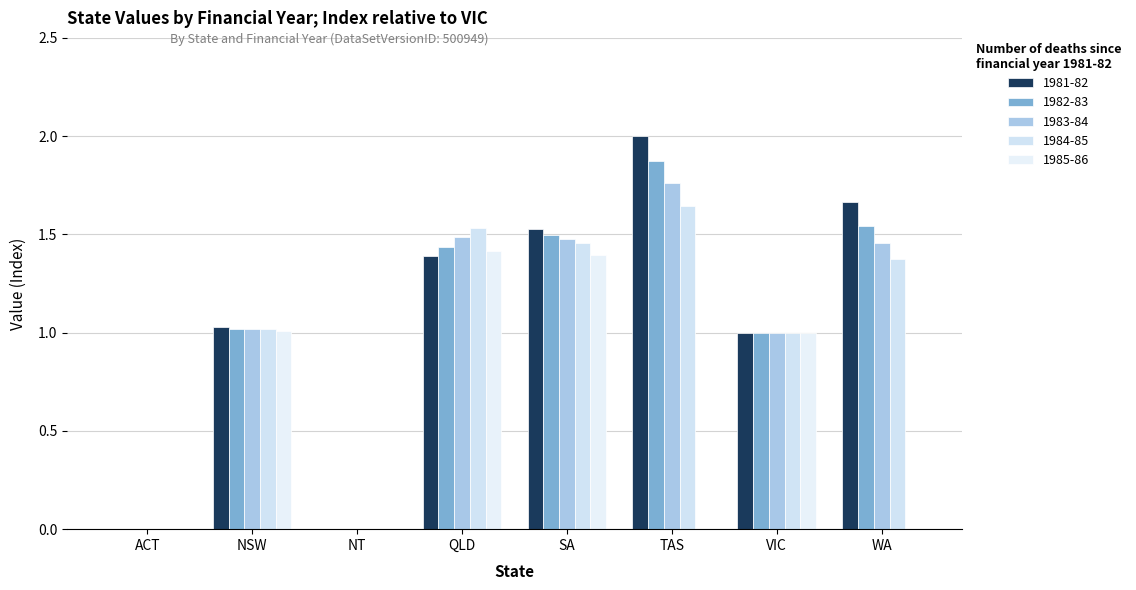

Reading left to right, extract all data points from this chart.

1981-82: ACT=0.0	NSW=1.0	NT=0.0	QLD=1.4	SA=1.5	TAS=2.0	VIC=1.0	WA=1.7
1982-83: ACT=0.0	NSW=1.0	NT=0.0	QLD=1.4	SA=1.5	TAS=1.9	VIC=1.0	WA=1.5
1983-84: ACT=0.0	NSW=1.0	NT=0.0	QLD=1.5	SA=1.5	TAS=1.8	VIC=1.0	WA=1.5
1984-85: ACT=0.0	NSW=1.0	NT=0.0	QLD=1.5	SA=1.5	TAS=1.6	VIC=1.0	WA=1.4
1985-86: ACT=0.0	NSW=1.0	NT=0.0	QLD=1.4	SA=1.4	TAS=0.0	VIC=1.0	WA=0.0